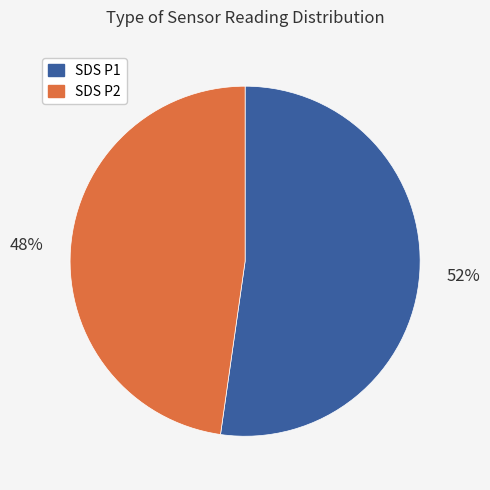

Does any single category account for the majority?

Yes